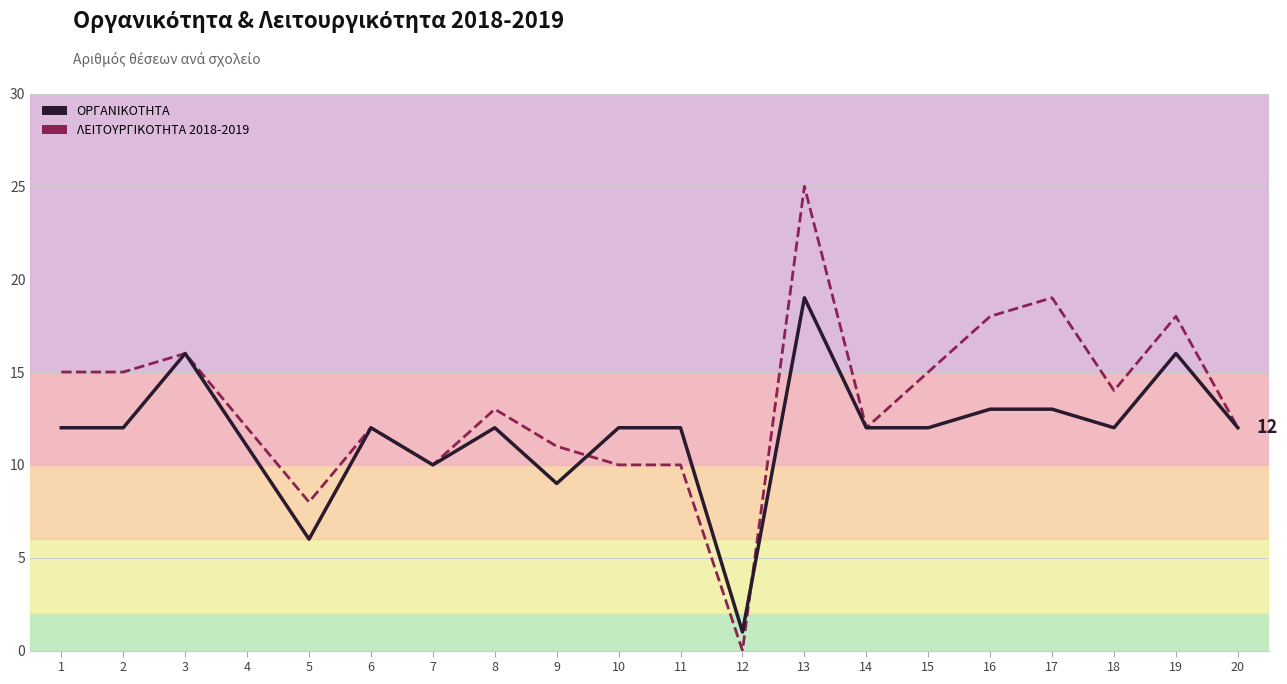

What is the value of the ΛΕΙΤΟΥΡΓΙΚΟΤΗΤΑ 2018-2019 point at the 3rd from the left?

16